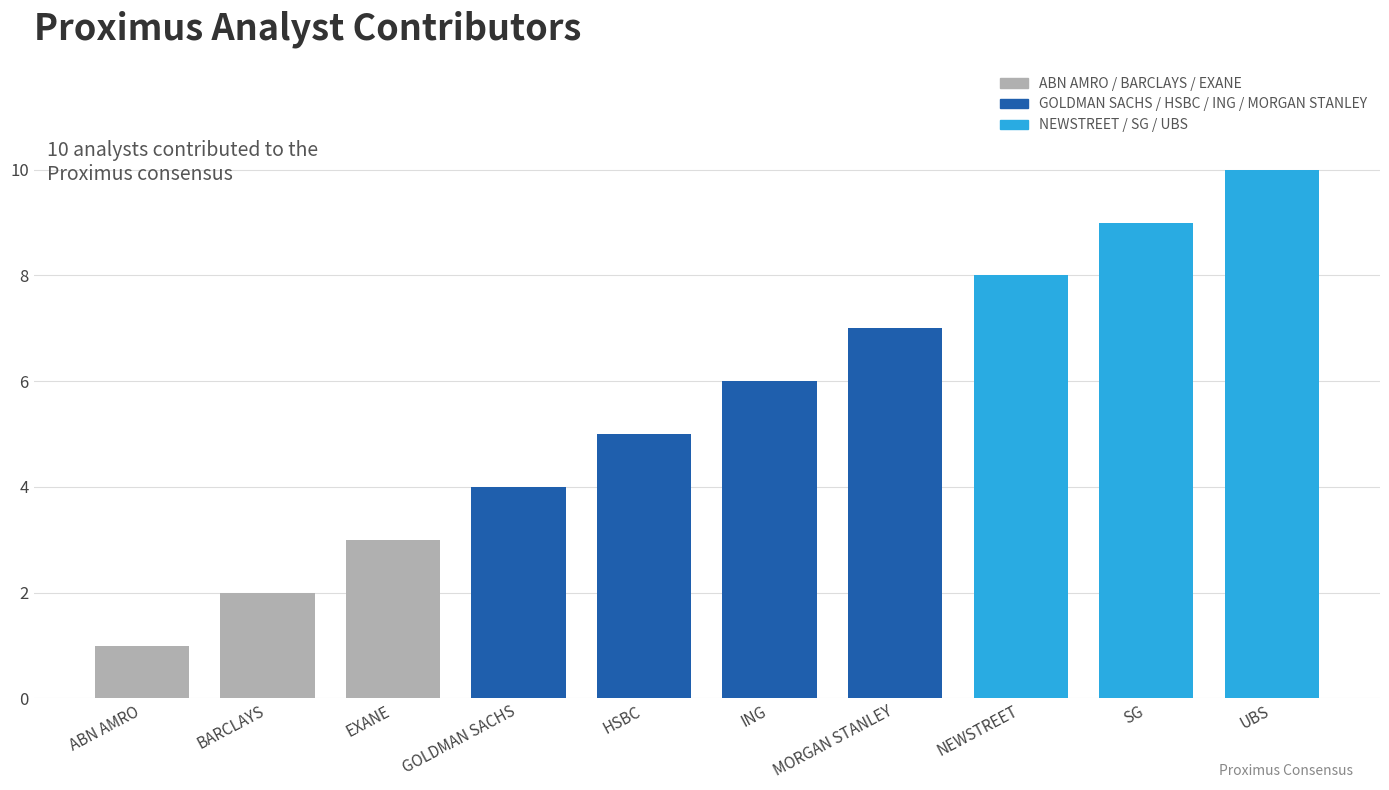

Reading left to right, what are all the values shown in this chart?

ABN AMRO=1	BARCLAYS=2	EXANE=3	GOLDMAN SACHS=4	HSBC=5	ING=6	MORGAN STANLEY=7	NEWSTREET=8	SG=9	UBS=10